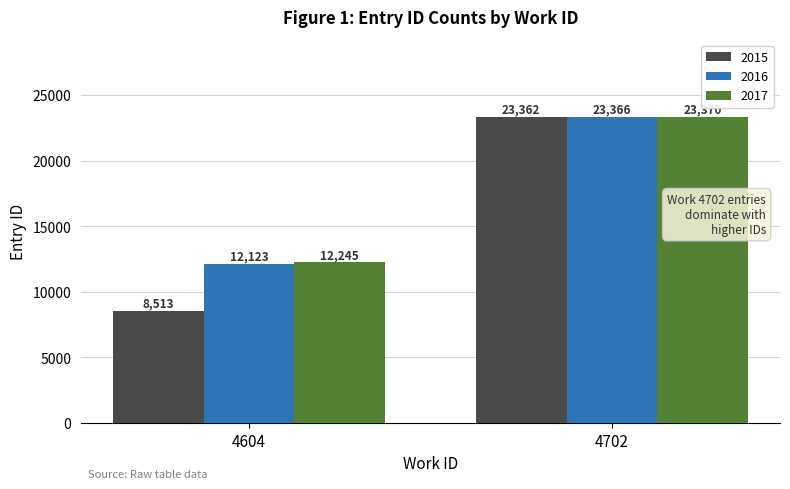

Does the chart contain any negative values?

No